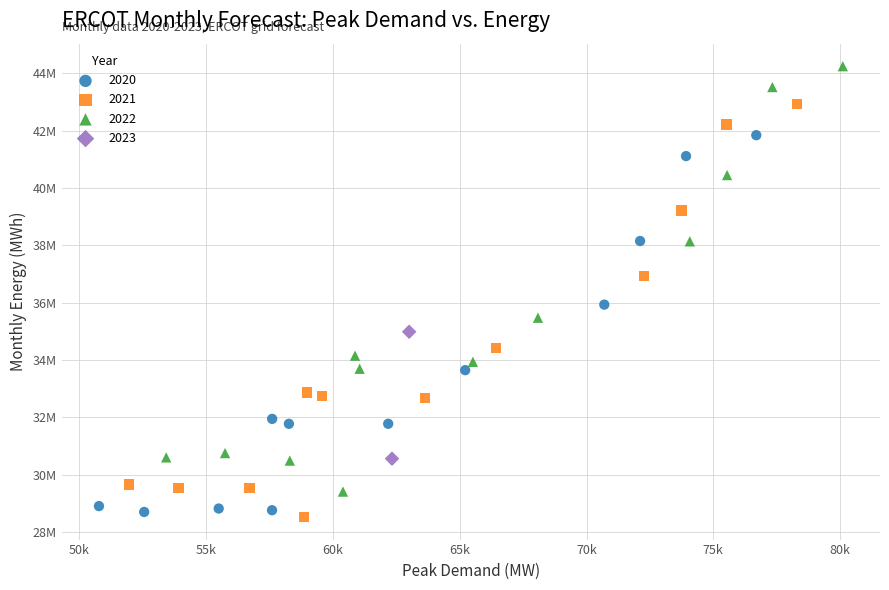

What are all the series names shown in the legend?

2020, 2021, 2022, 2023